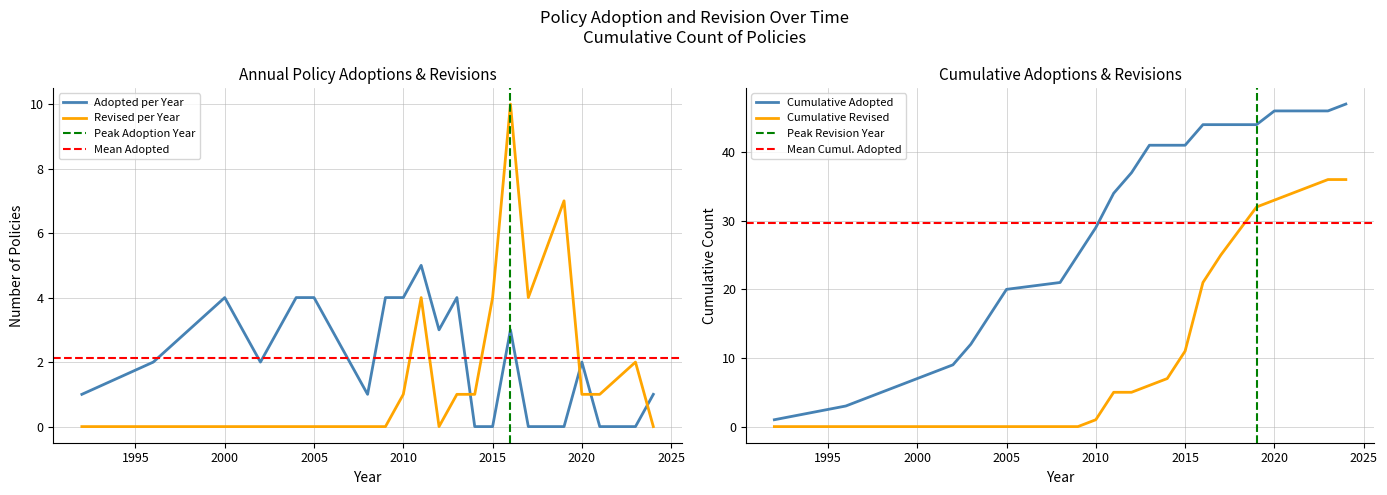

The value of Revised per Year at 2015 is 2. True or false?

False